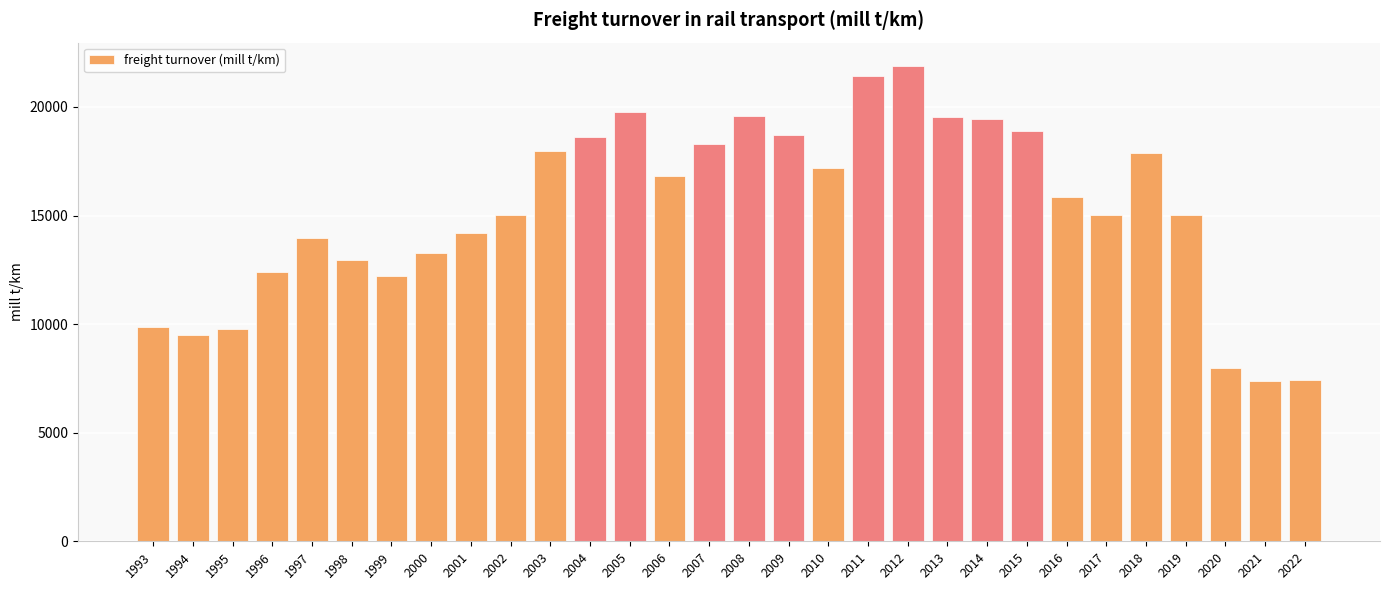

What is the sum of all values?

457830.4